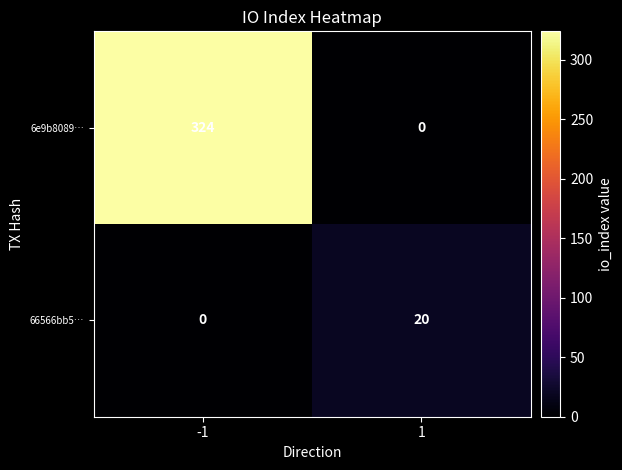

True or false: 66566bb5… has a value of 10 at -1.

False